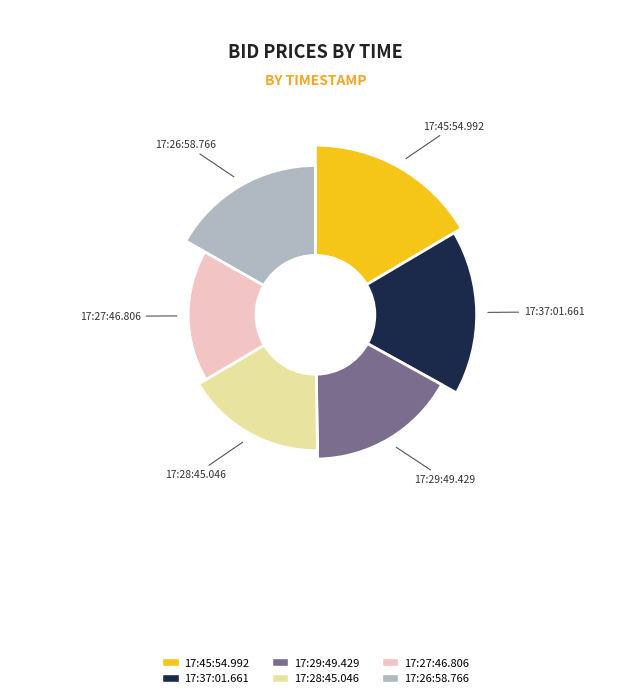

To the nearest percent, what is the combined percentage of 17:37:01.661 and 17:27:46.806?

33%